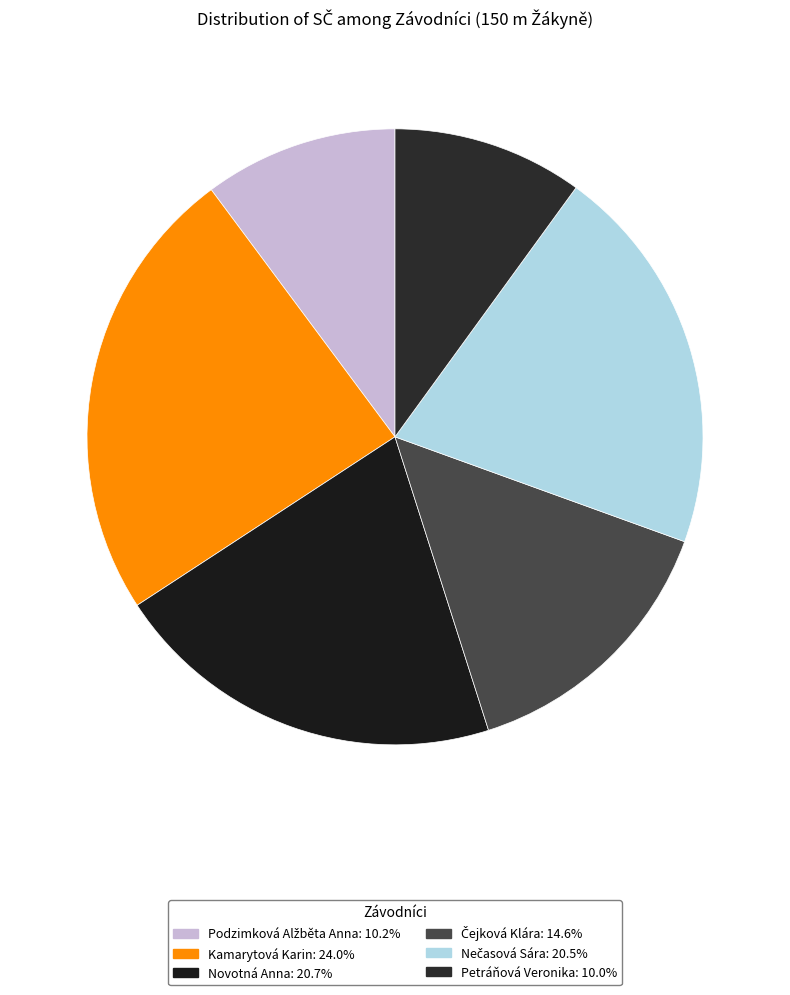

How many segments does this pie chart have?

6